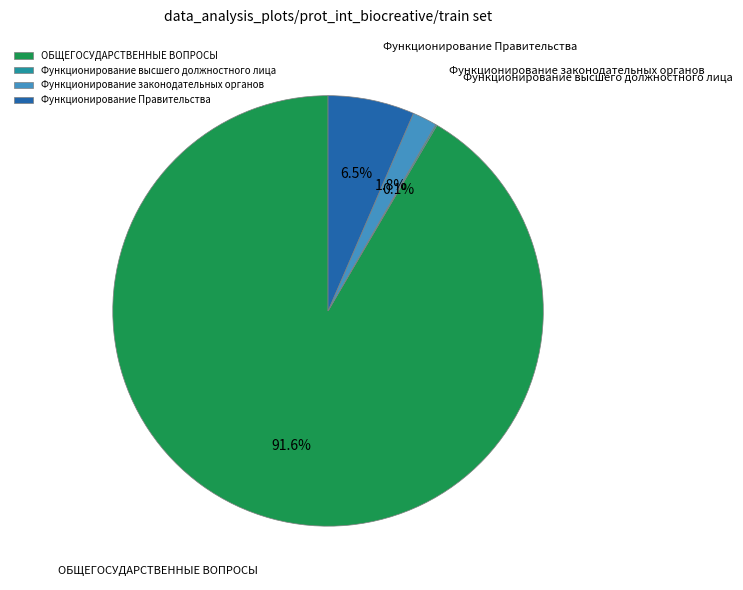

Which has a higher value, ОБЩЕГОСУДАРСТВЕННЫЕ ВОПРОСЫ or Функционирование Правительства?

ОБЩЕГОСУДАРСТВЕННЫЕ ВОПРОСЫ